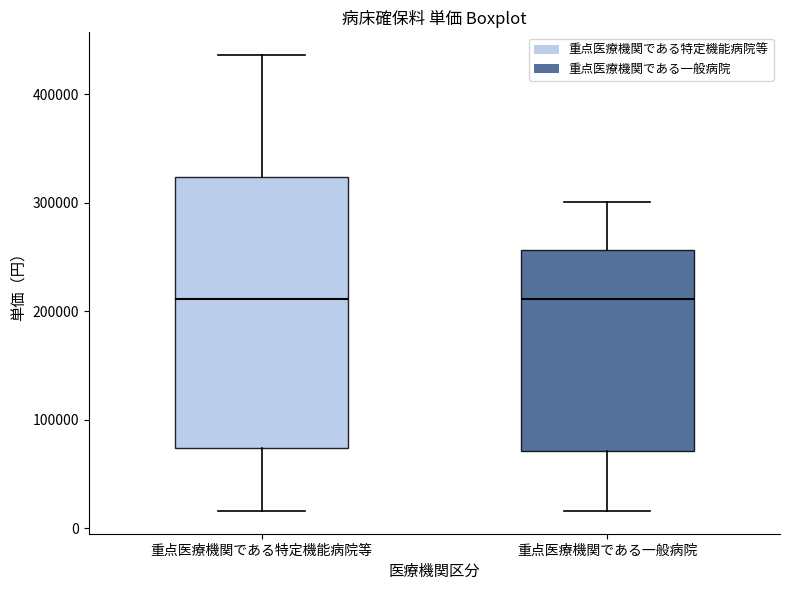

Reading left to right, read every box against the y-axis: the position of its median line, the range the box covers, and the ends of its whiskers. The values are not printed on the chart, so give them approximately, as read against the axis.

重点医療機関である特定機能病院等: median 210000, box 70000 to 320000, whiskers 20000 to 440000
重点医療機関である一般病院: median 210000, box 70000 to 260000, whiskers 20000 to 300000